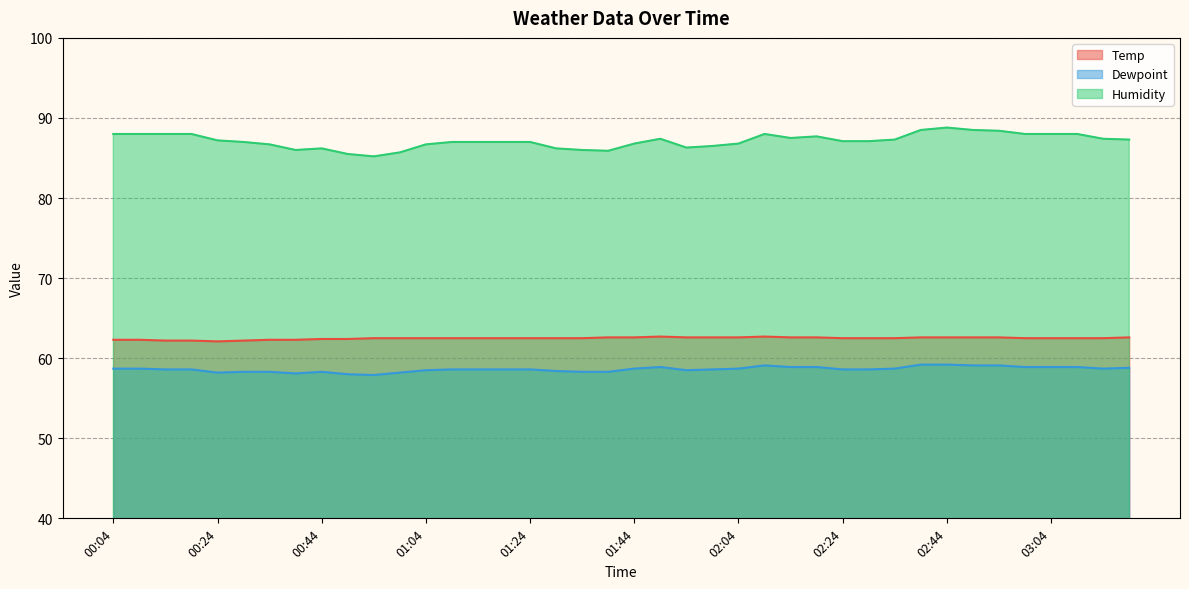

How many categories are shown in the chart?

40